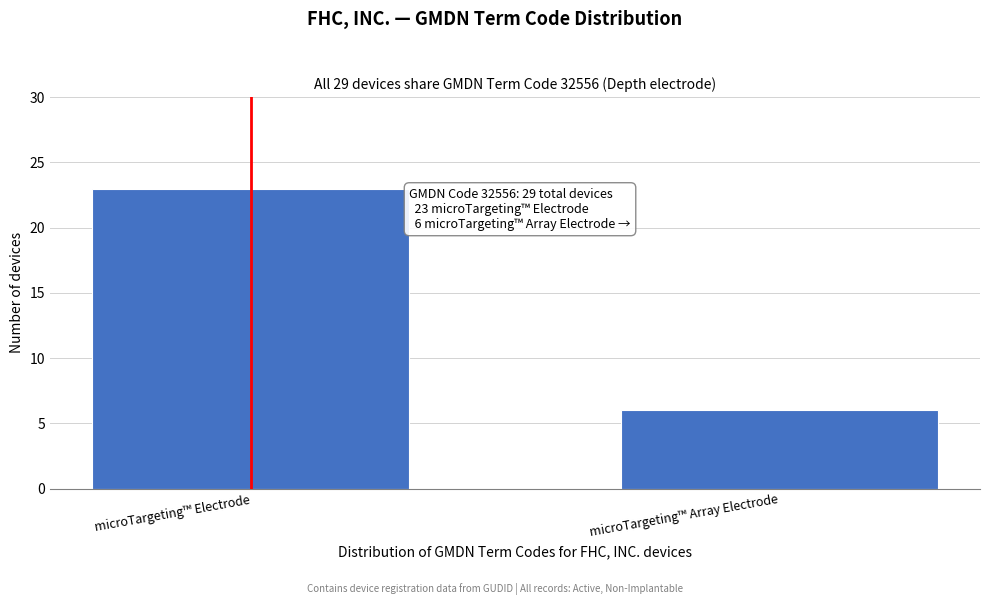

Reading right to left, what are all the values shown in this chart?

microTargeting™ Array Electrode=6	microTargeting™ Electrode=23